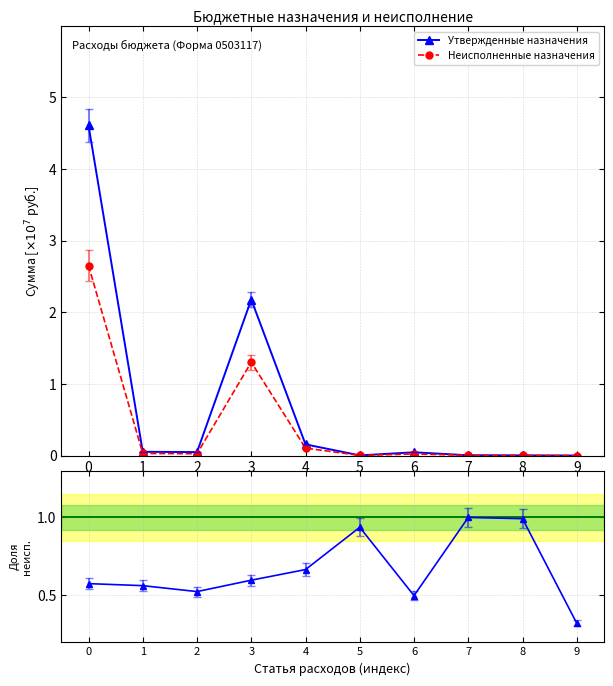

What are all the series names shown in the legend?

Утвержденные назначения, Неисполненные назначения, Неиспол./Утвержд.